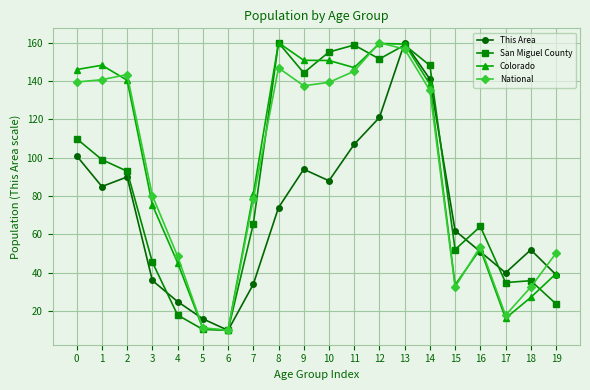

What is the value of the Colorado point at the 9th from the left?

160.0